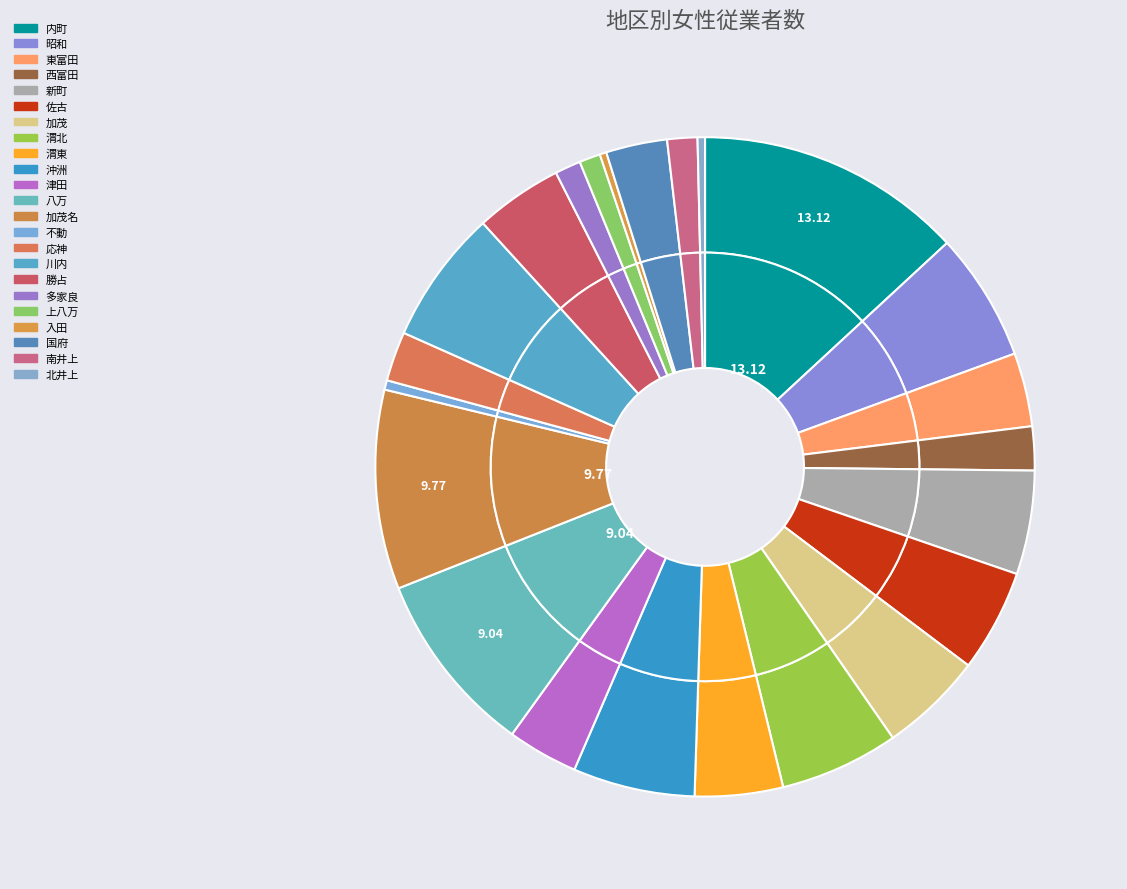

How many segments does this pie chart have?

23